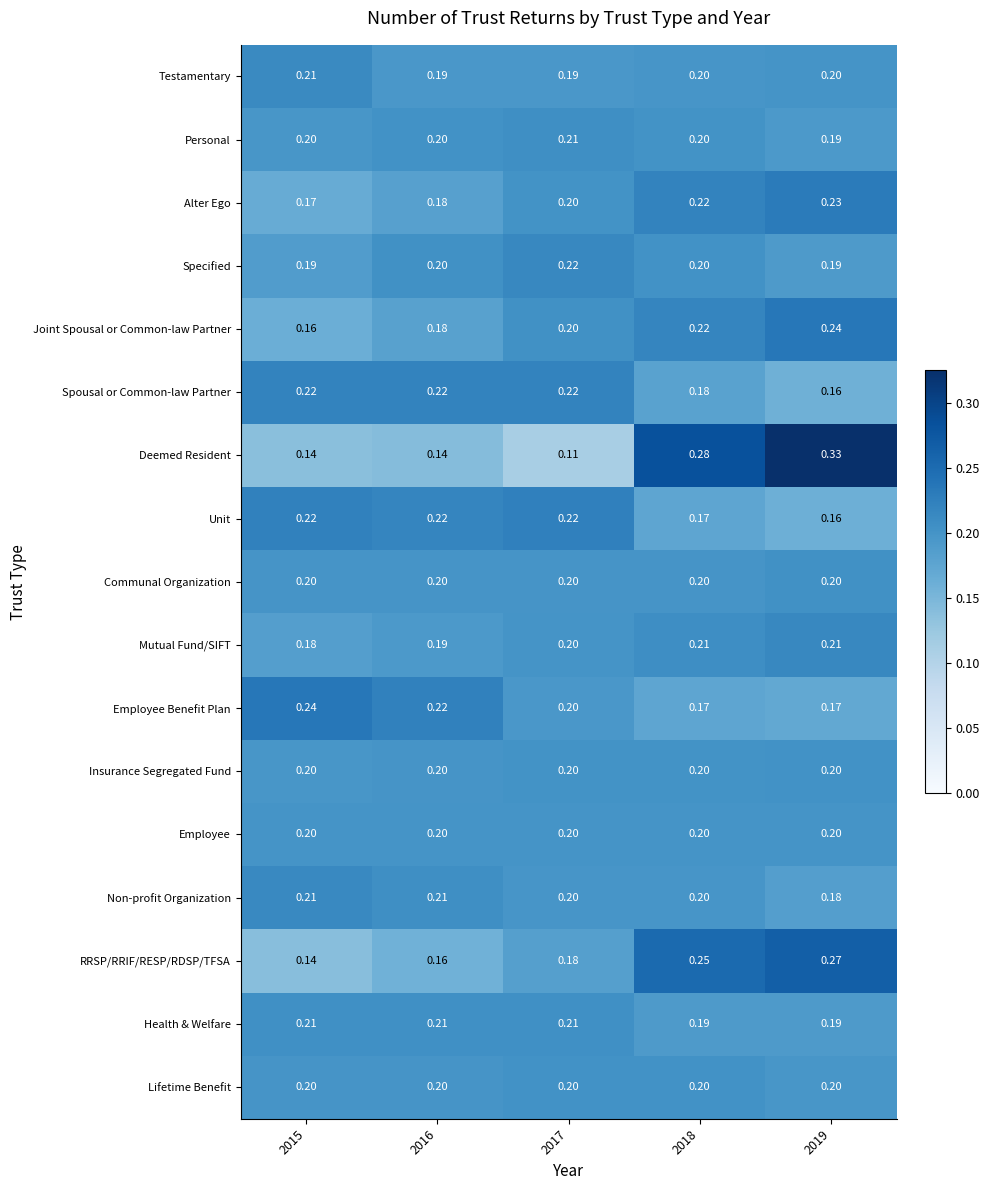

Which series has the largest range (max minus min)?

Deemed Resident